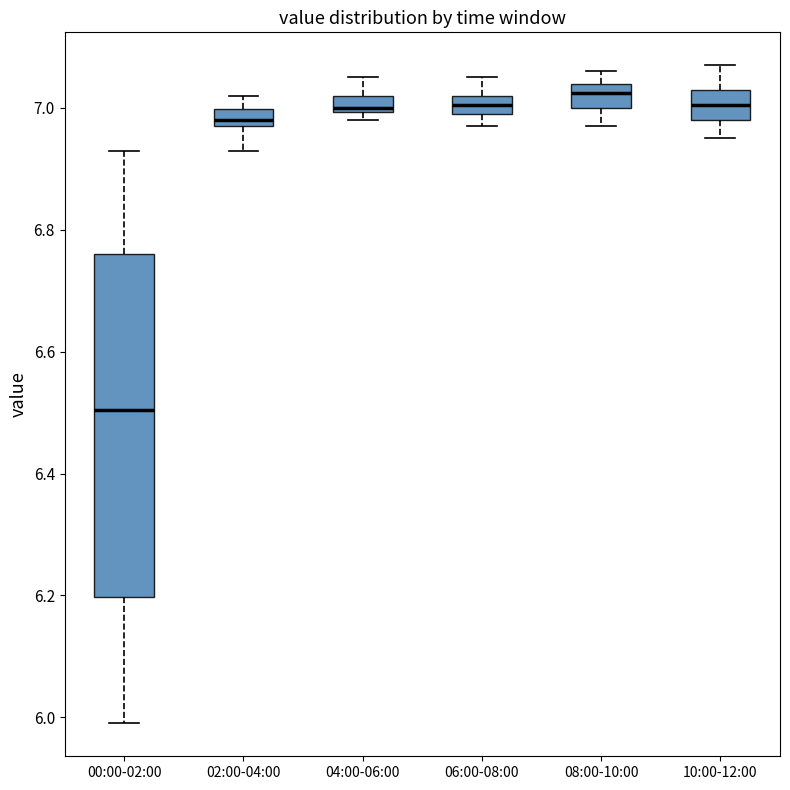

Comparing the boxes themselves (not the whiskers), which one is the tallest?

00:00-02:00